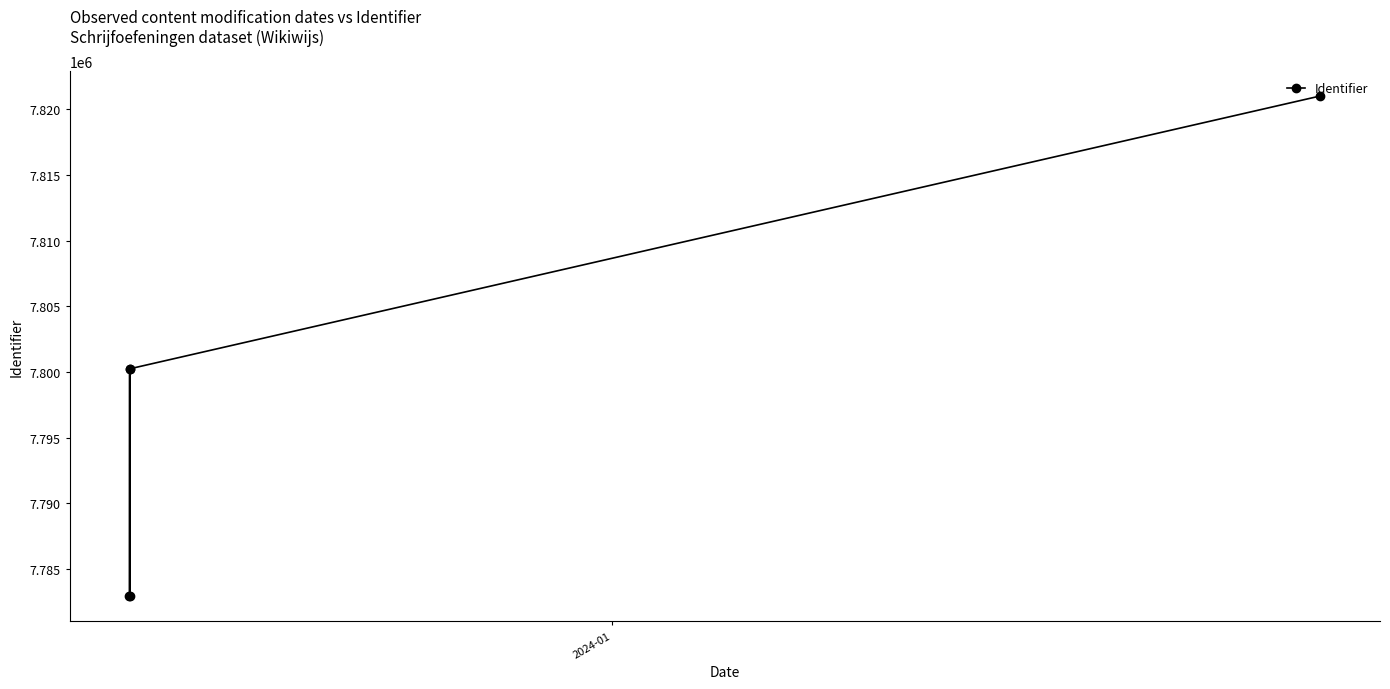

What is the value of the 5th point from the left?

7821019